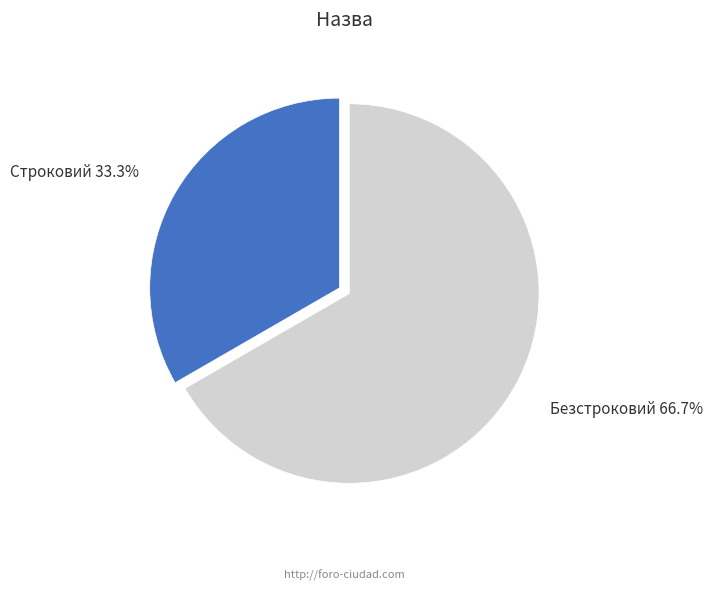

To the nearest percent, what portion does Безстроковий represent?

67%